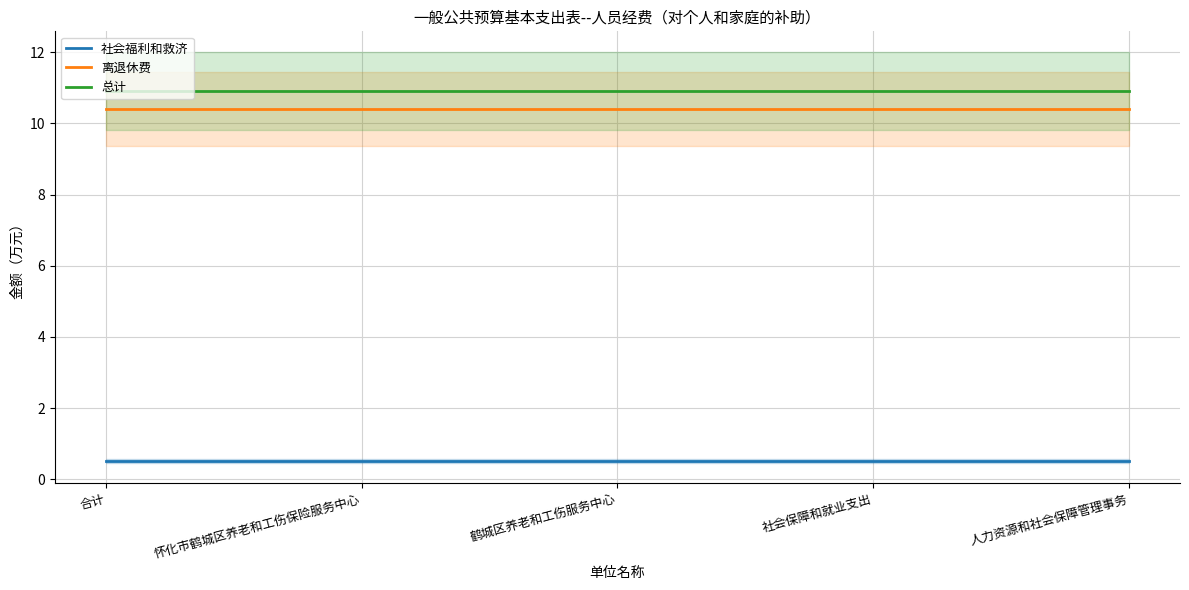

Does the chart display data point markers on the line(s)?

No